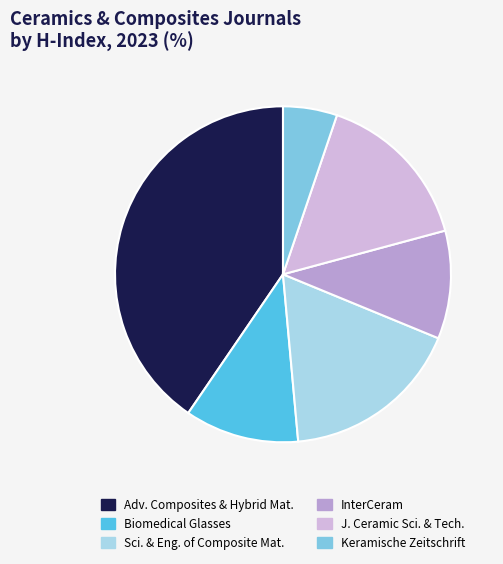

What is the largest slice in the pie chart?

Adv. Composites & Hybrid Mat.